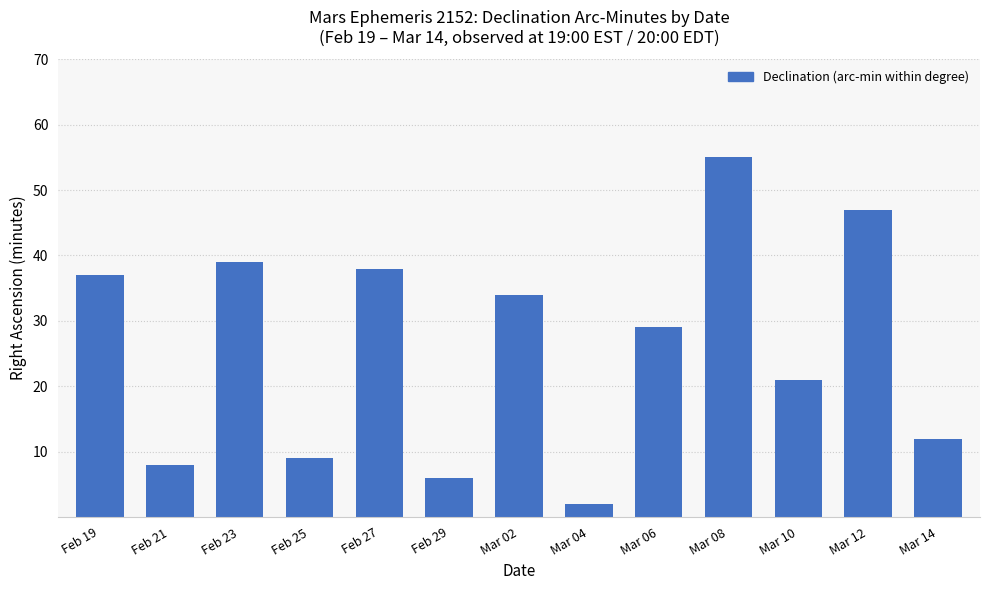

Which has a higher value, Feb 27 or Mar 02?

Feb 27